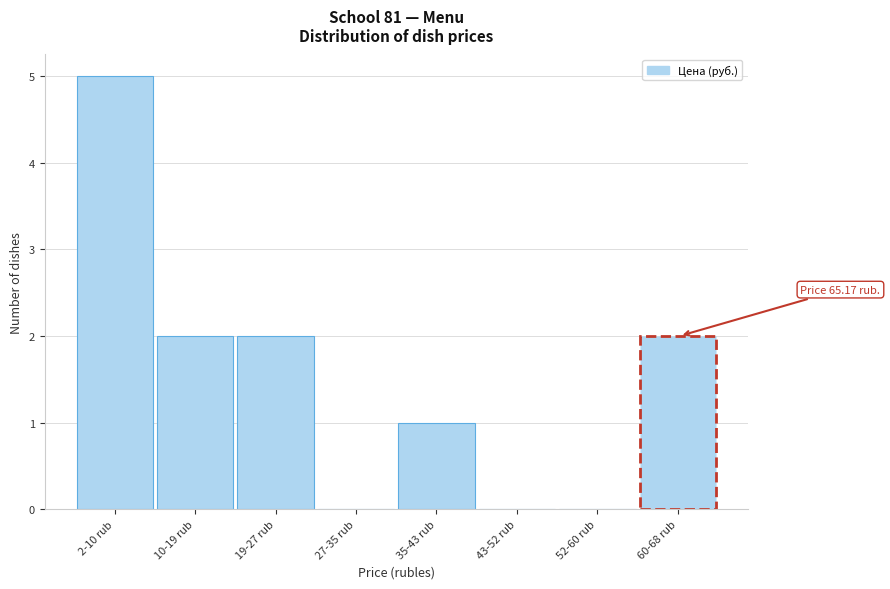

Reading right to left, extract all data points from this chart.

60-68 rub=2	52-60 rub=0	43-52 rub=0	35-43 rub=1	27-35 rub=0	19-27 rub=2	10-19 rub=2	2-10 rub=5